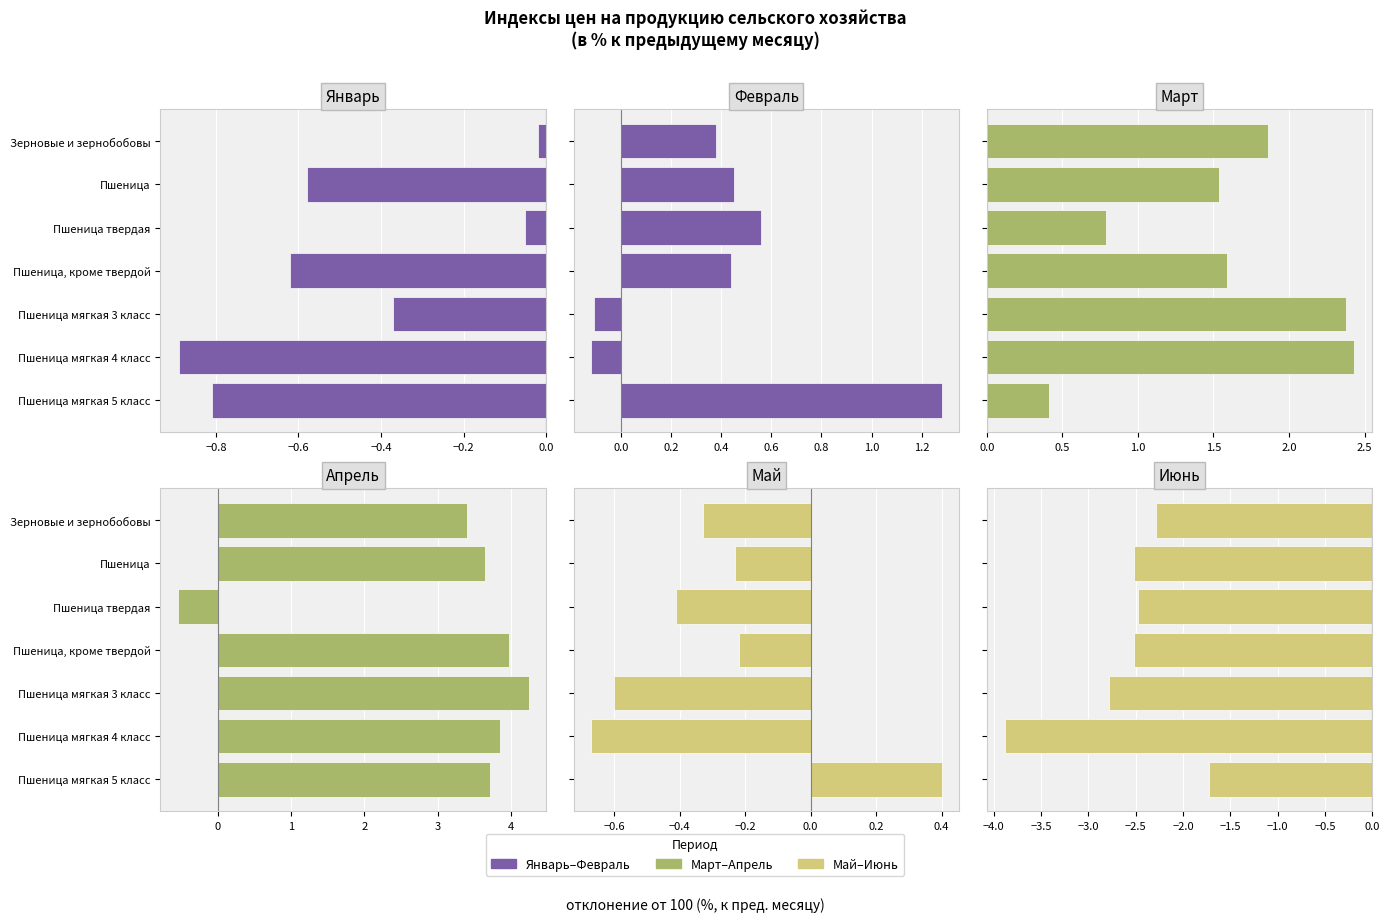

Reading left to right, what are all the values shown in this chart?

Январь: -0.0	-0.6	-0.0	-0.6	-0.4	-0.9	-0.8
Февраль: 0.4	0.5	0.6	0.4	-0.1	-0.1	1.3
Март: 1.9	1.5	0.8	1.6	2.4	2.4	0.4
Апрель: 3.4	3.7	-0.5	4.0	4.2	3.8	3.7
Май: -0.3	-0.2	-0.4	-0.2	-0.6	-0.7	0.4
Июнь: -2.3	-2.5	-2.5	-2.5	-2.8	-3.9	-1.7